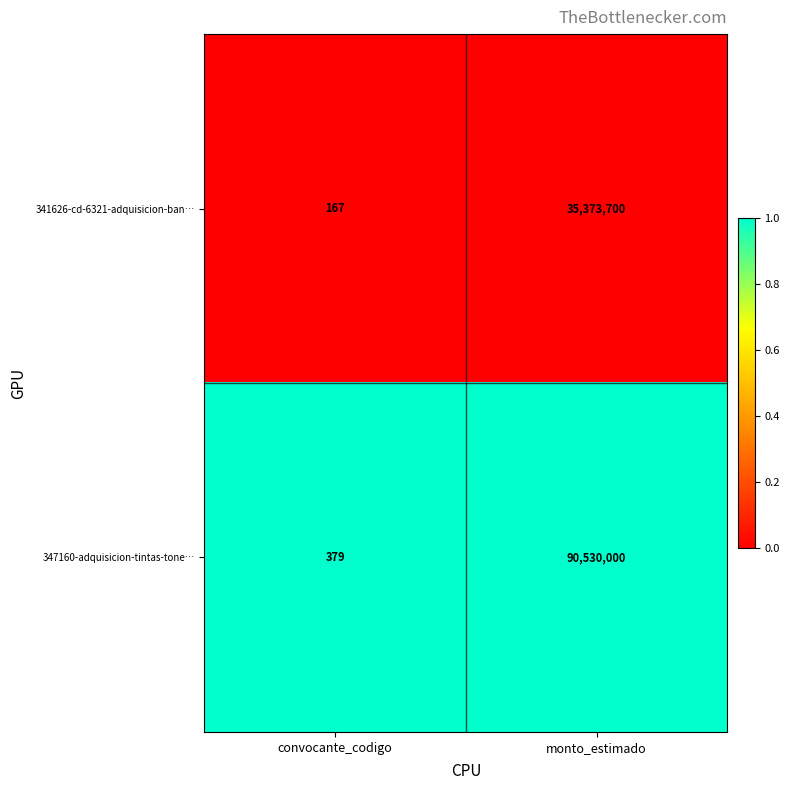

Between convocante_codigo and monto_estimado, which series saw the biggest shift?

347160-adquisicion-tintas-tone…